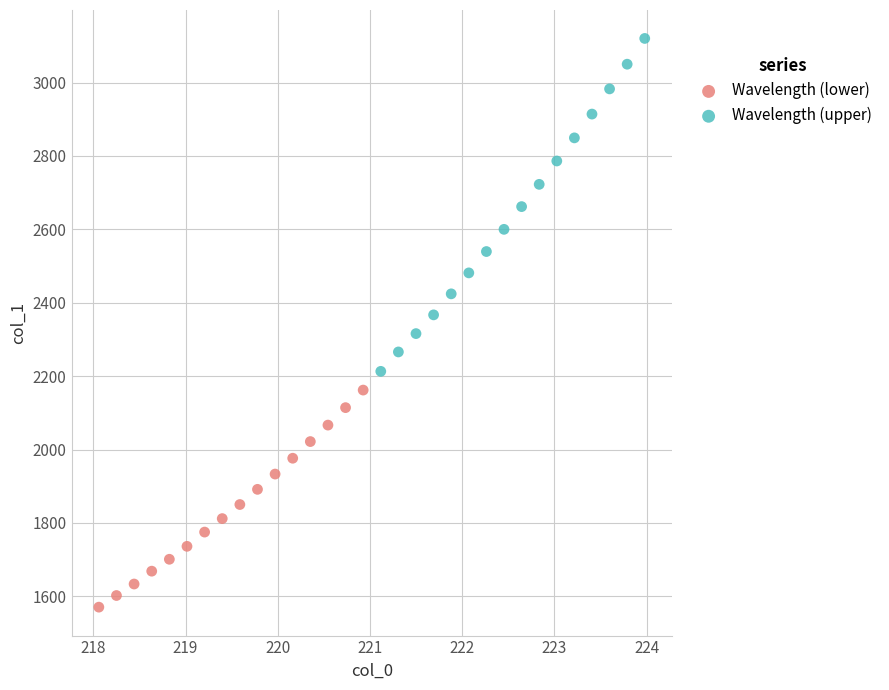

Which series has the largest Y range (max minus min)?

Wavelength (upper)